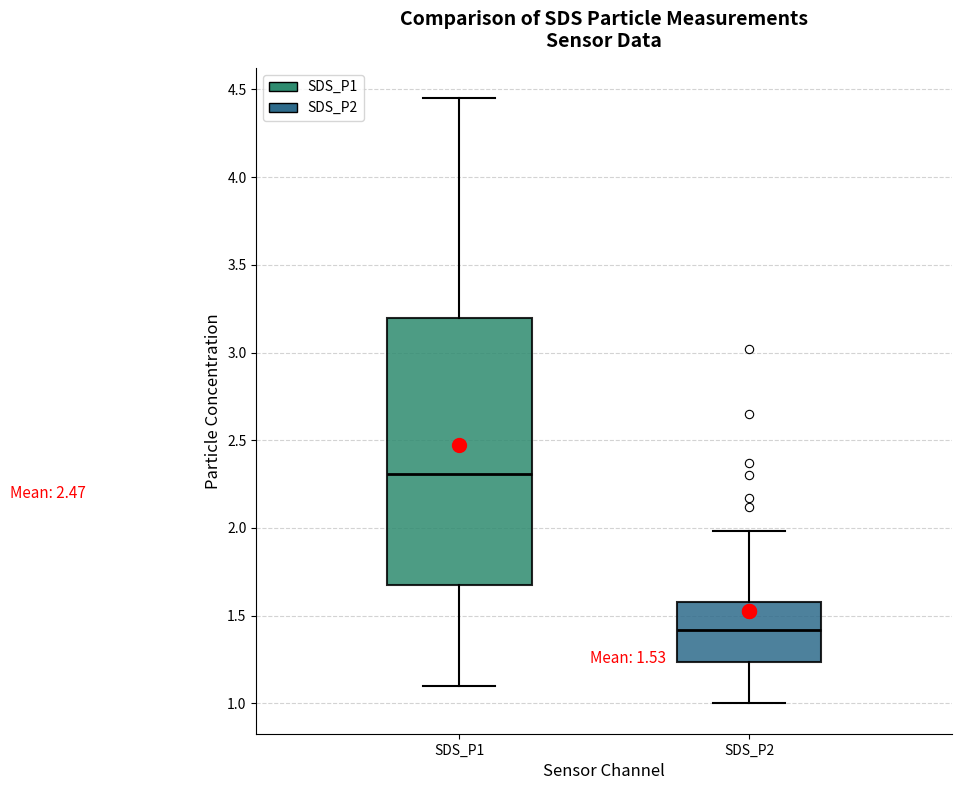

Comparing the boxes themselves (not the whiskers), which one is the tallest?

SDS_P1